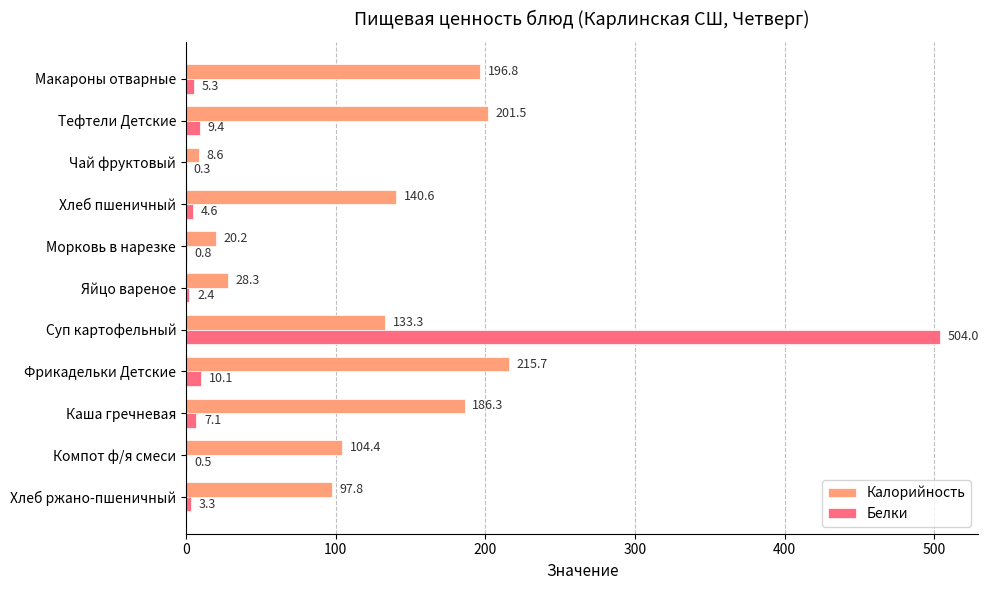

At which label does Белки reach its peak?

Суп картофельный